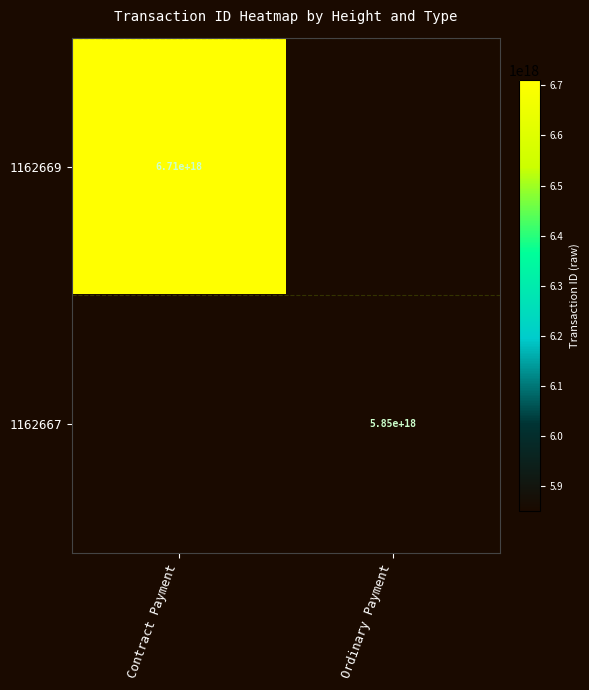

Is the value of 1162669 at Contract Payment greater than the value of 1162667 at Ordinary Payment?

Yes